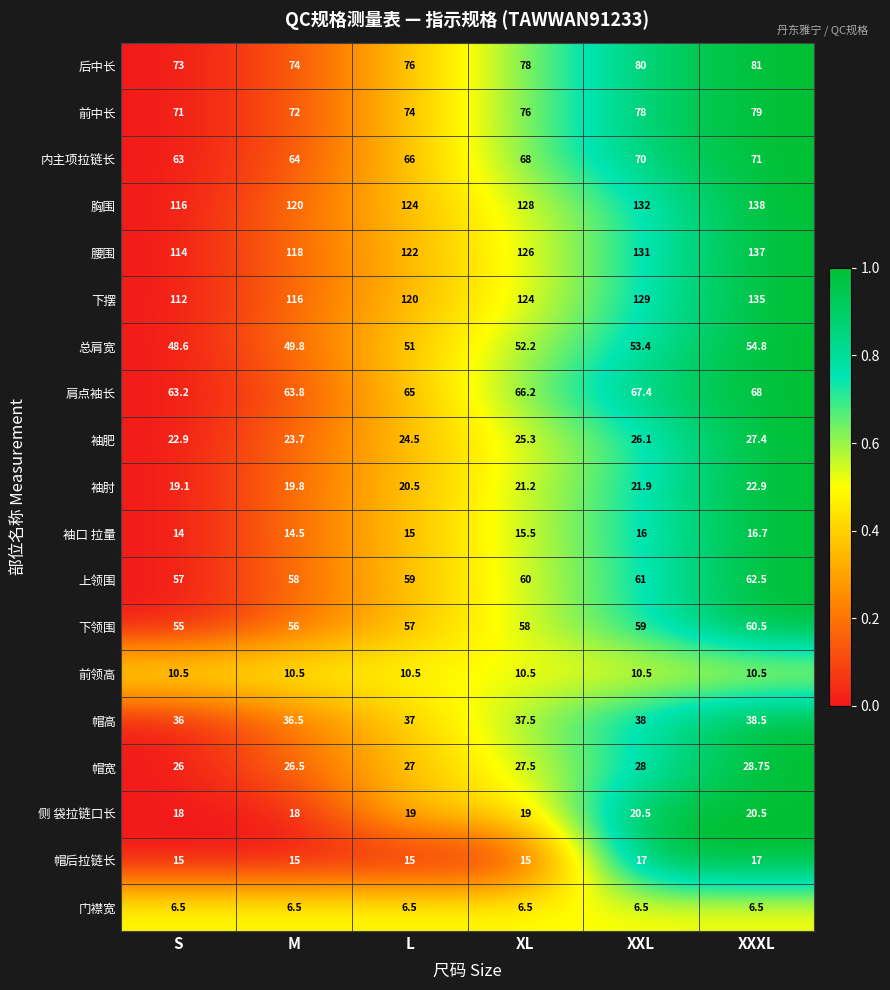

Where is 袖肥 nearest to the value 25?

XL